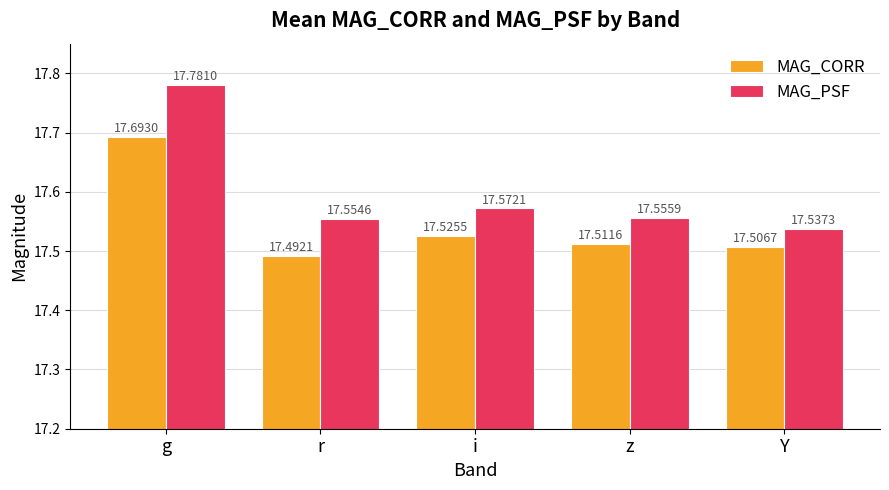

How many bars are there in each group?

2